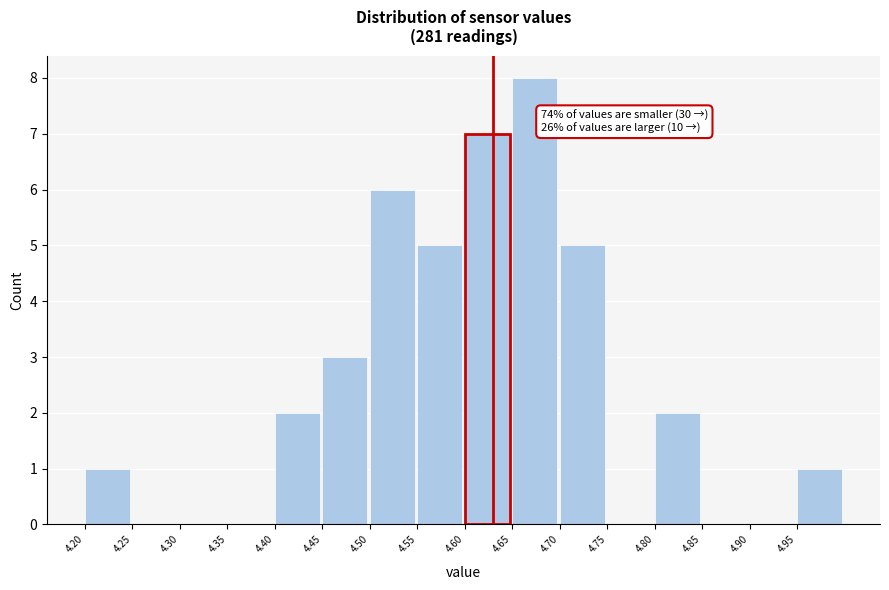

Over which range of the x-axis is the bar tallest?

4.65 to 4.70